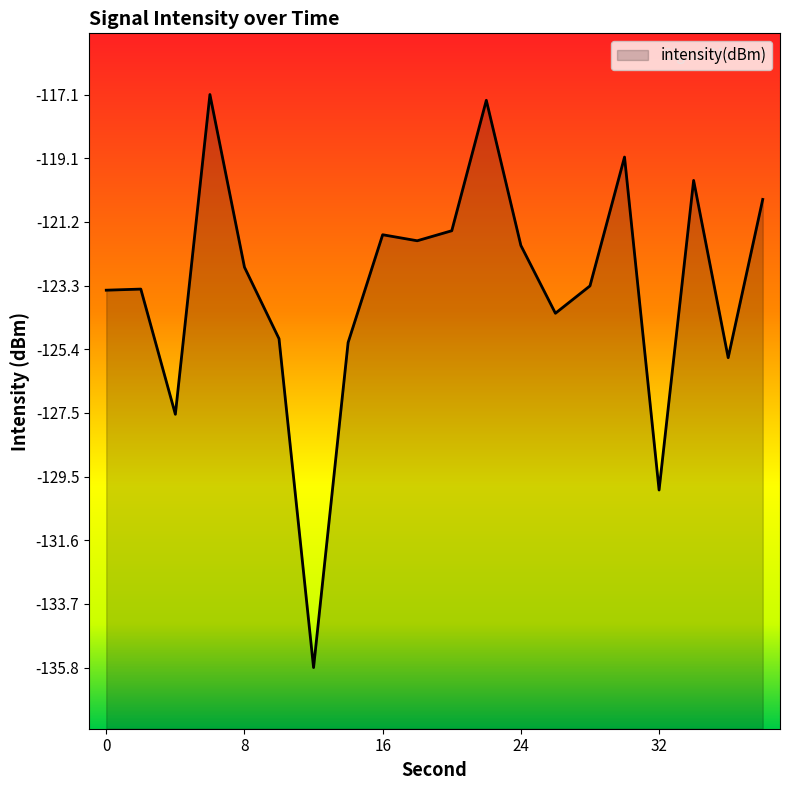

What is the minimum value shown in the chart?

-135.8